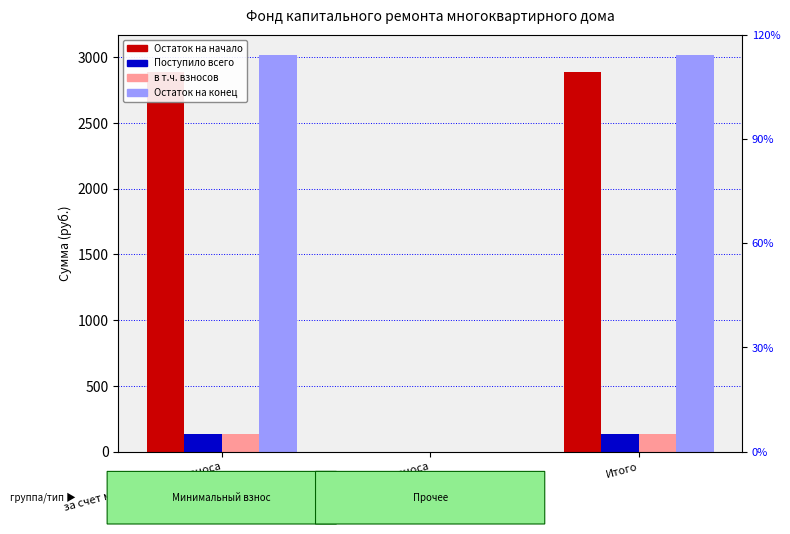

At сверх минимального взноса, list the series in order from largest to smallest.

Остаток на начало, Поступило всего, в т.ч. взносов, Остаток на конец